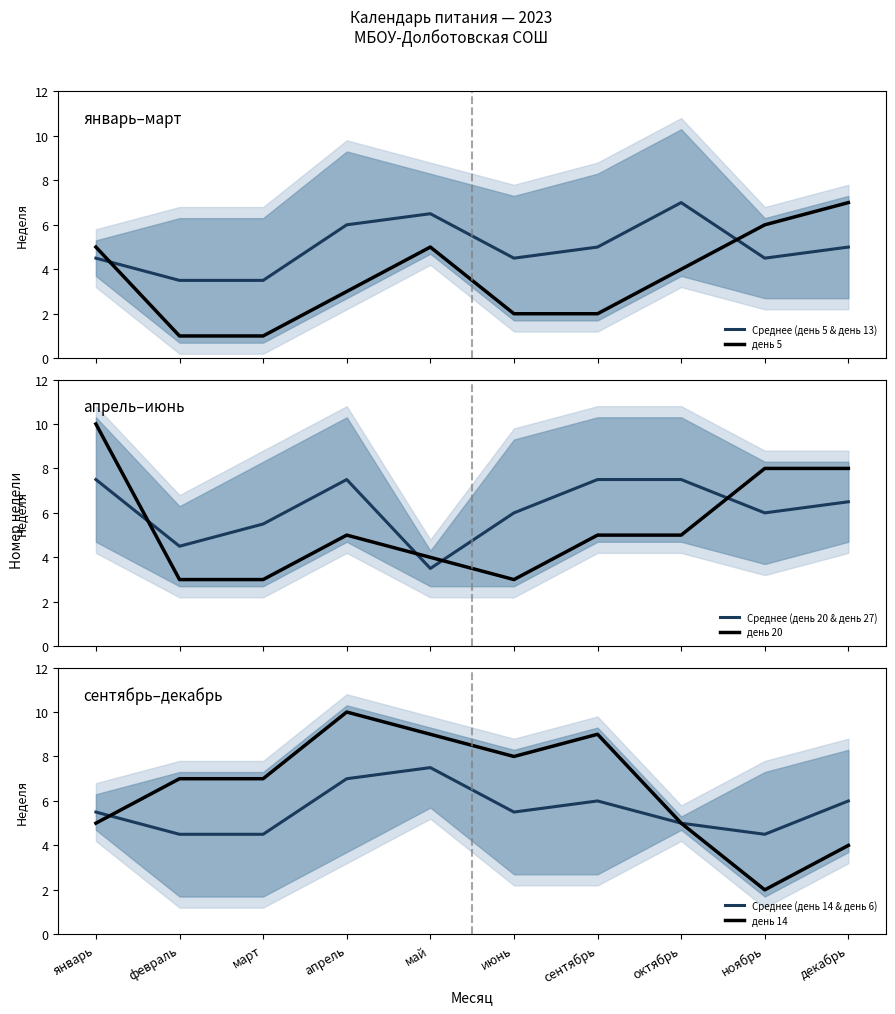

True or false: день 5 has more than 2 interior local peaks.

False